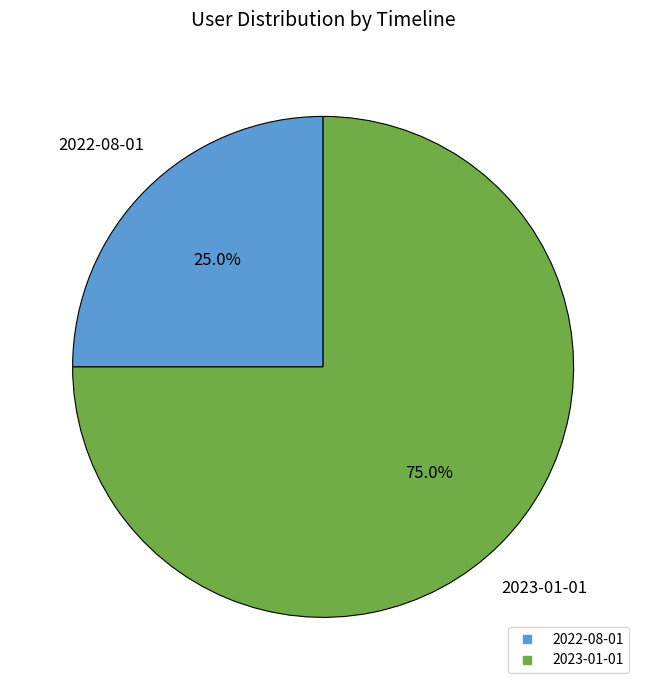

How many slices are in this pie chart?

2